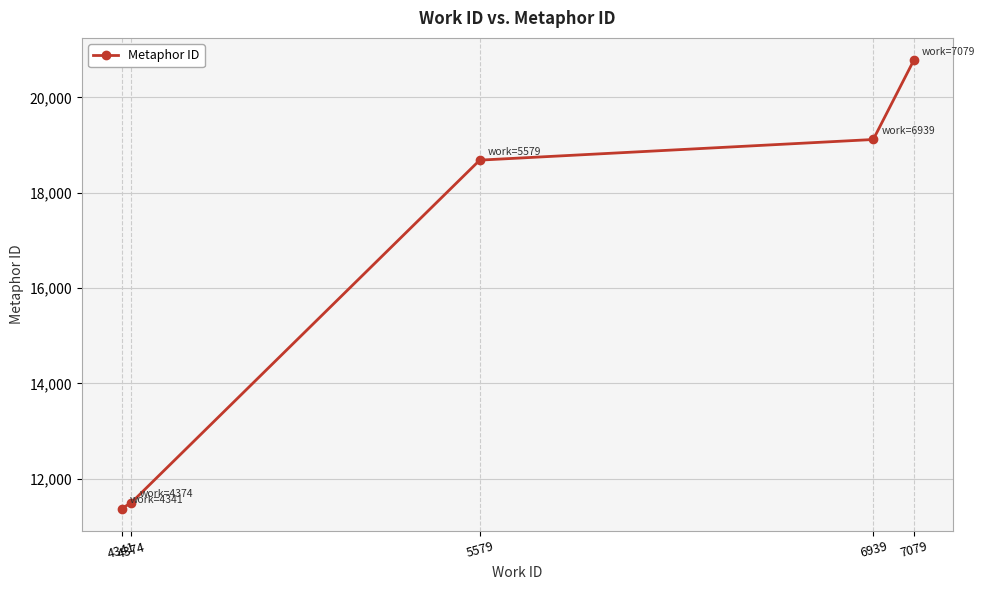

What is the approximate value at 4341?

11373